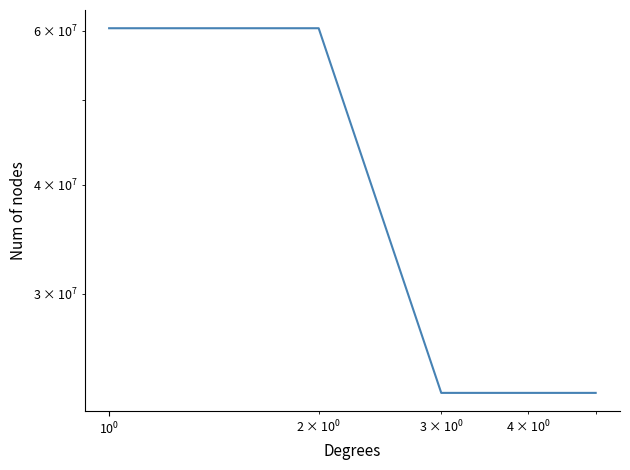

What is the average value?

38020791